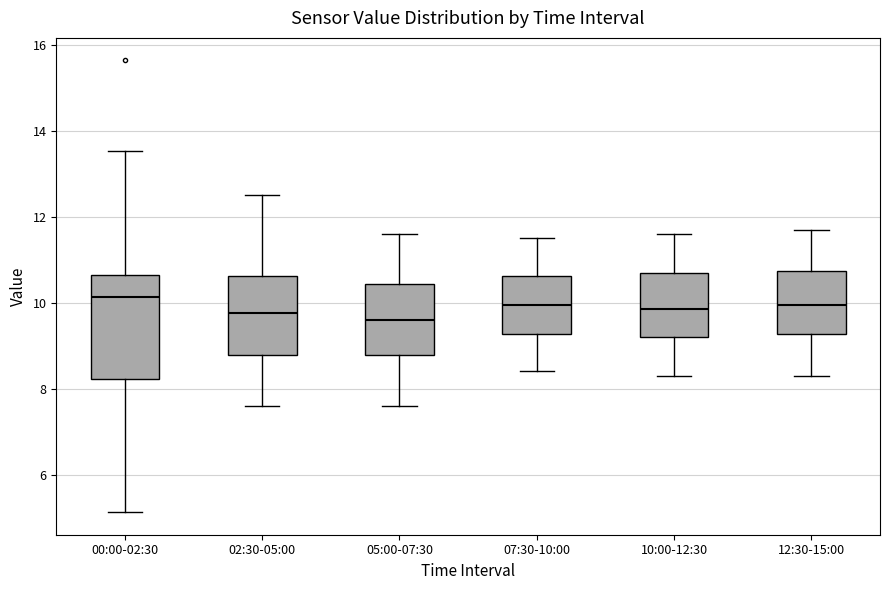

Reading left to right, transcribe this box plot: for each box, give where its median line is, the range the box spans, and where its two whiskers end, as read against the y-axis. The values are not printed on the chart, so give them approximately, as read against the axis.

00:00-02:30: median 10.2, box 8.2 to 10.6, whiskers 5.2 to 13.6
02:30-05:00: median 9.8, box 8.8 to 10.6, whiskers 7.6 to 12.6
05:00-07:30: median 9.6, box 8.8 to 10.4, whiskers 7.6 to 11.6
07:30-10:00: median 10.0, box 9.2 to 10.6, whiskers 8.4 to 11.6
10:00-12:30: median 9.8, box 9.2 to 10.8, whiskers 8.4 to 11.6
12:30-15:00: median 10.0, box 9.2 to 10.8, whiskers 8.4 to 11.8